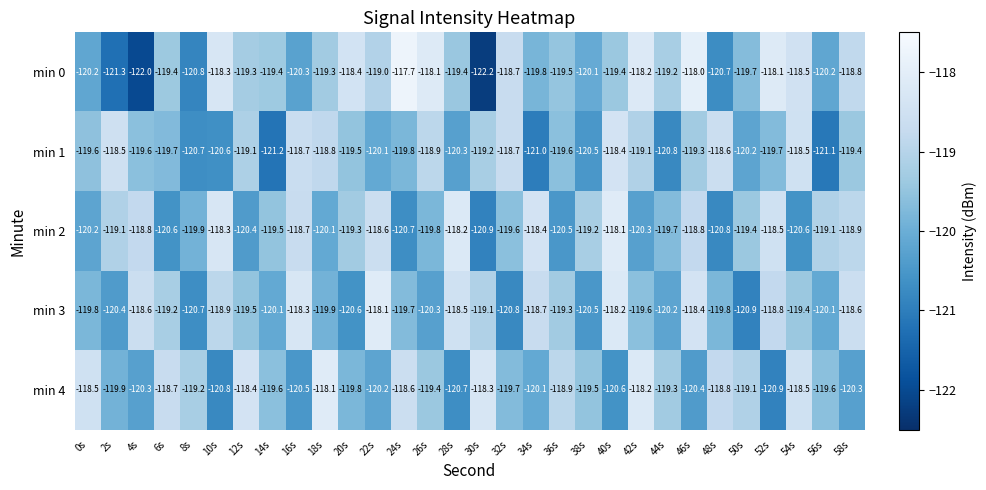

At which label does min 3 first exceed -119?

4s